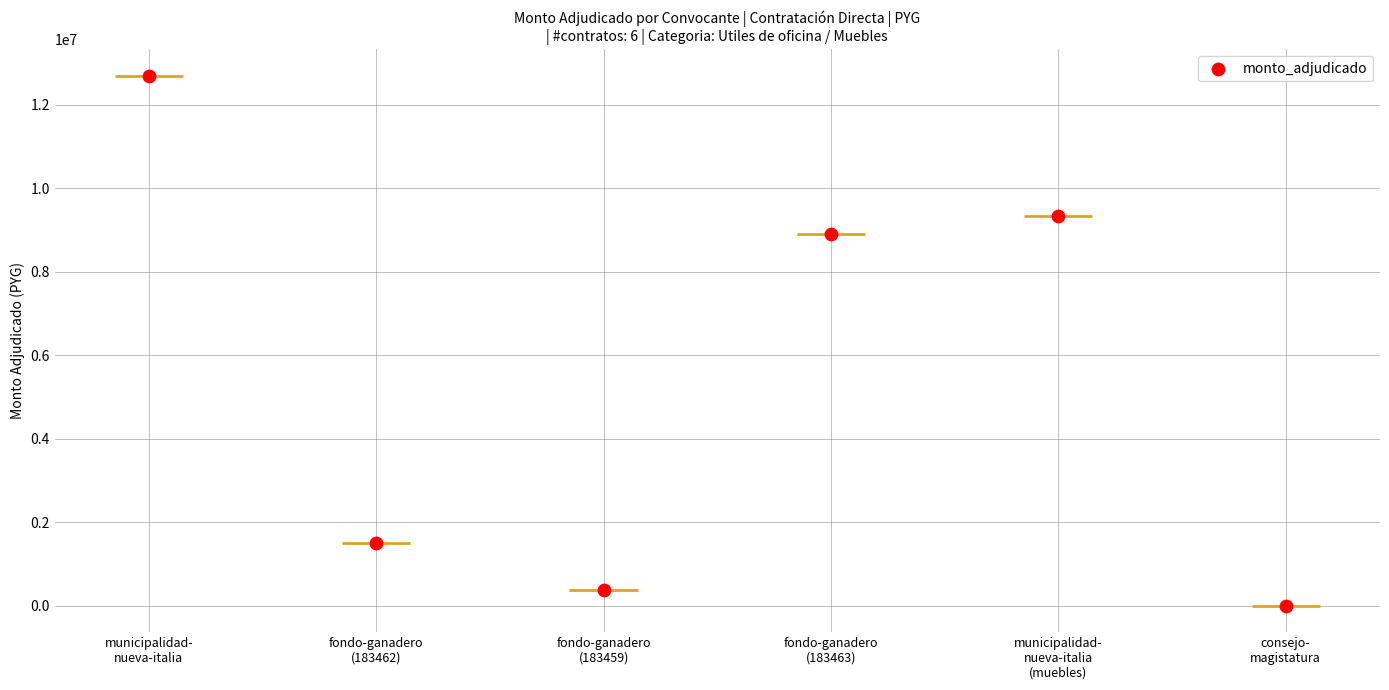

What is the change in value from fondo-ganadero
(183462) to consejo-
magistatura?

-1499900